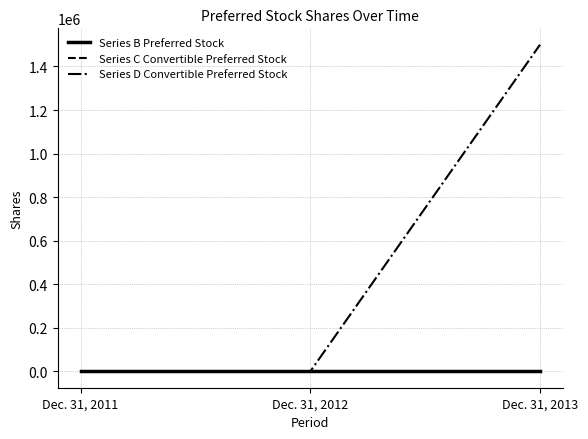

How many categories are shown in the chart?

3